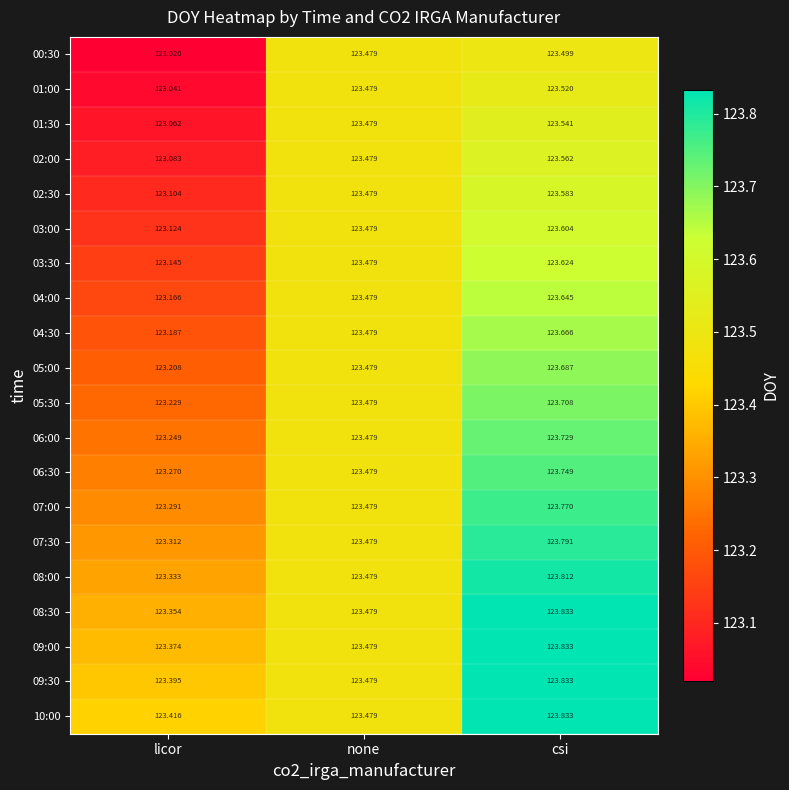

At which label is 04:00 closest to 123?

licor